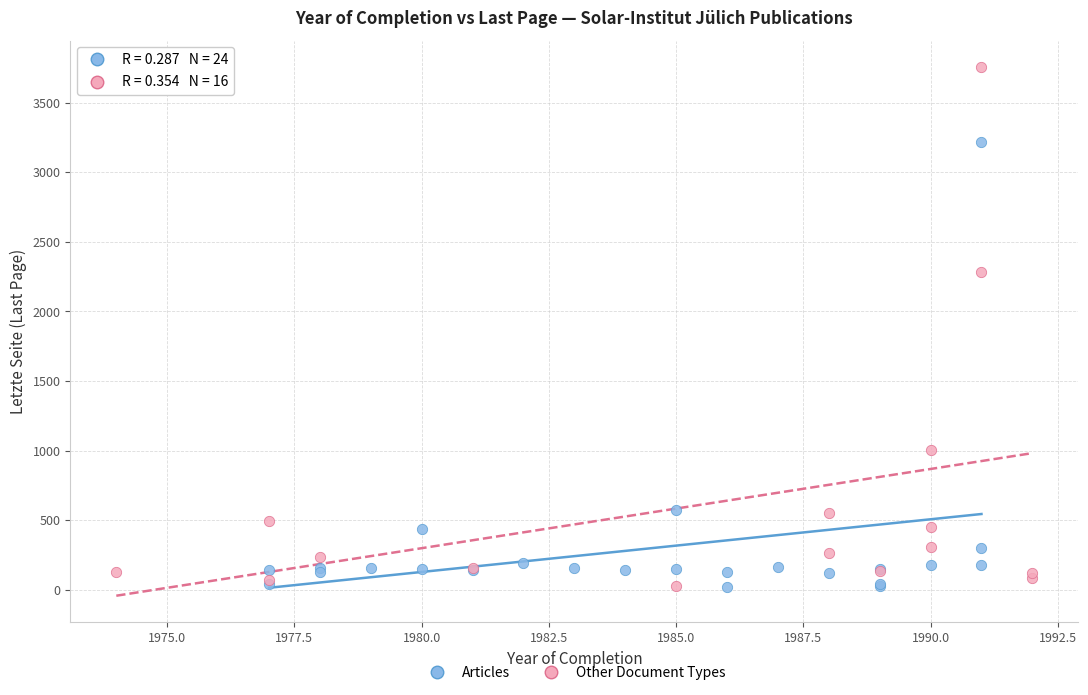

Which series has the largest Y range (max minus min)?

Other Document Types